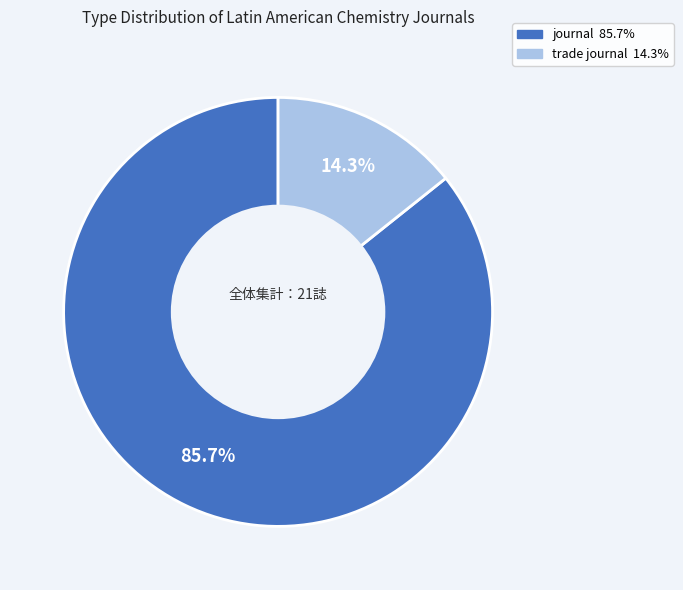

True or false: trade journal accounts for 14% of the total.

True